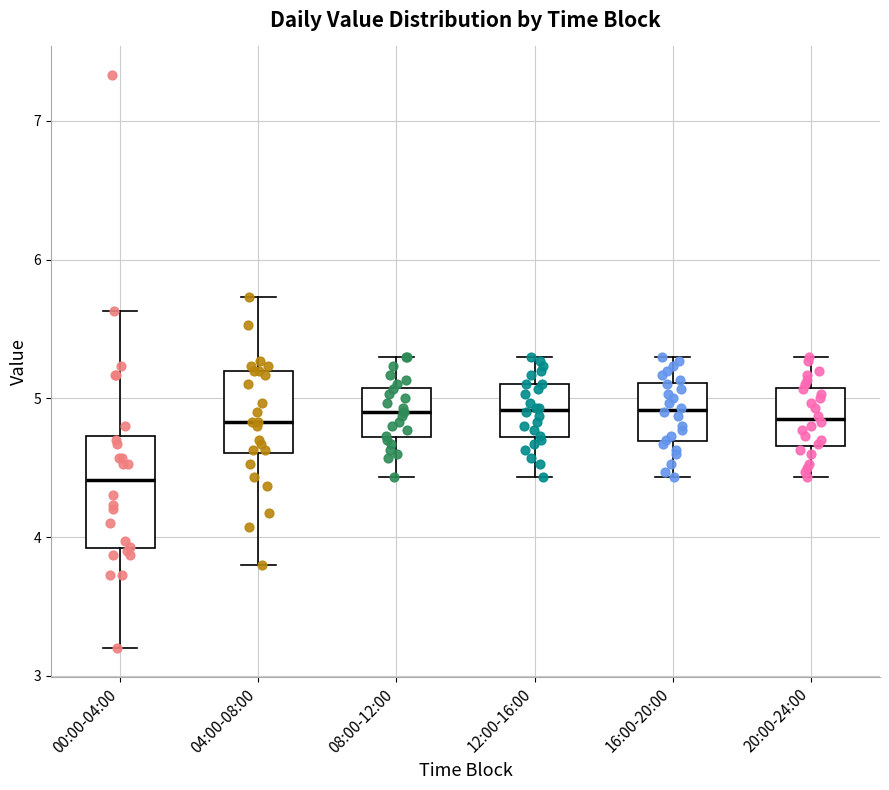

Which box has the lowest median line?

00:00-04:00